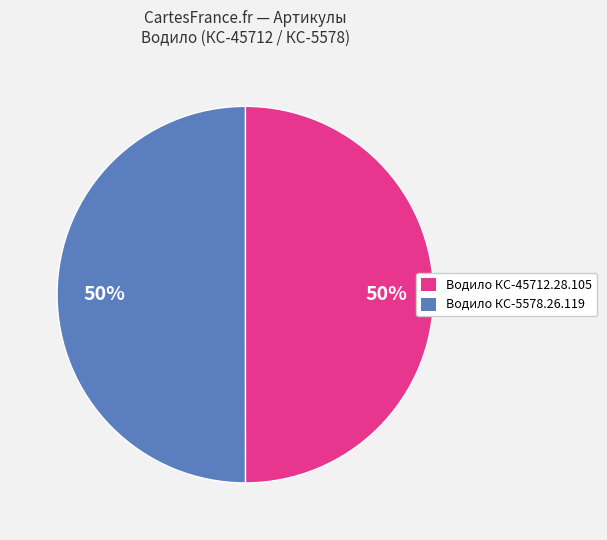

True or false: Водило КС-5578.26.119 accounts for 38% of the total.

False